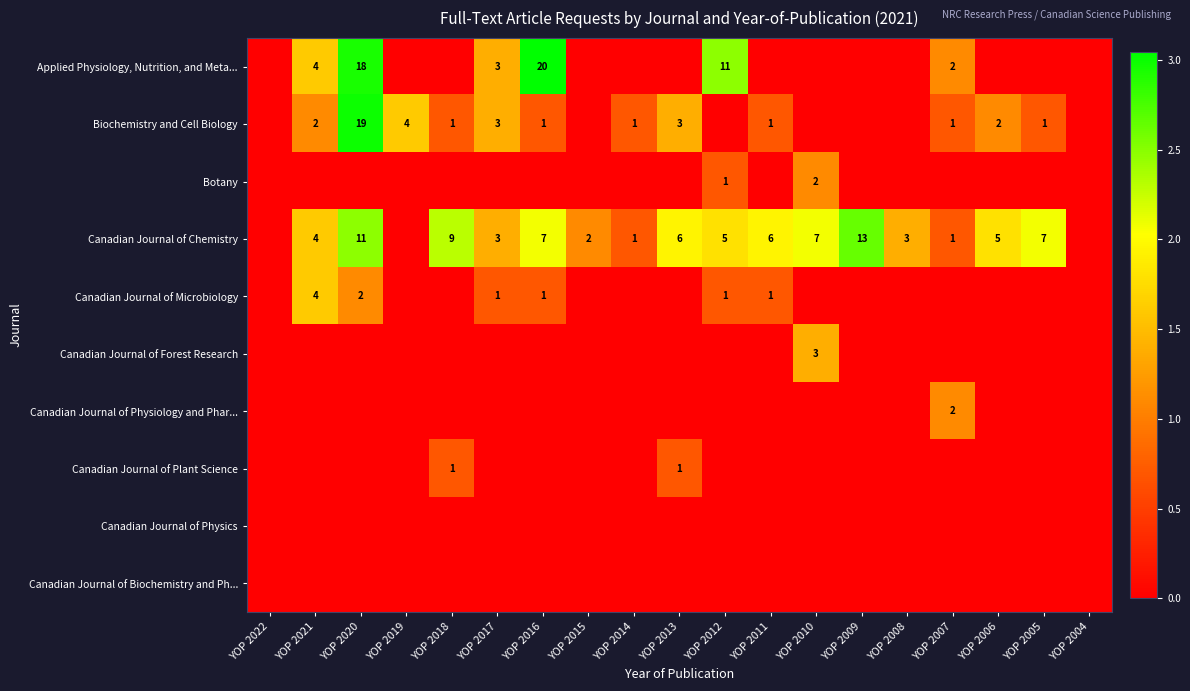

True or false: Biochemistry and Cell Biology has a value of 19 at YOP 2020.

True